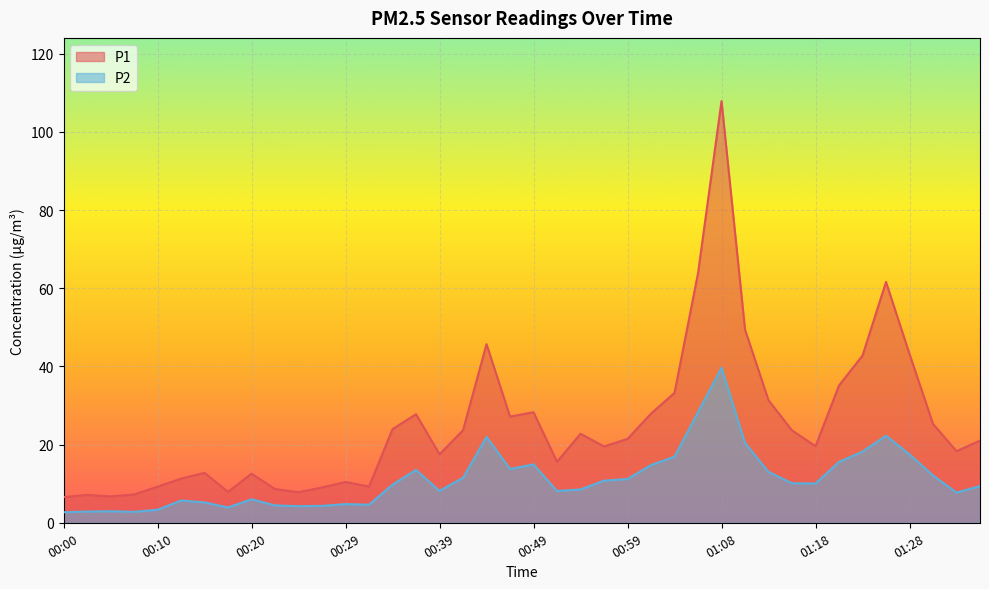

What are all the series names shown in the legend?

P1, P2